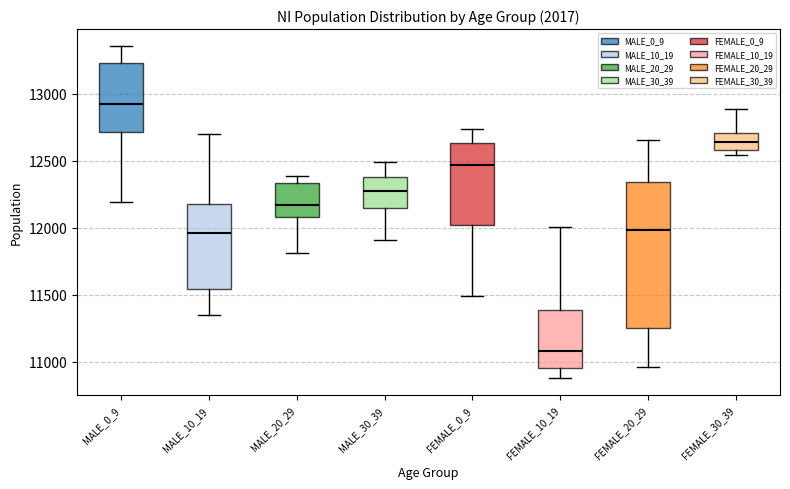

Reading left to right, read every box against the y-axis: the position of its median line, the range the box covers, and the ends of its whiskers. The values are not printed on the chart, so give them approximately, as read against the axis.

MALE_0_9: median 12950, box 12700 to 13250, whiskers 12200 to 13350
MALE_10_19: median 11950, box 11550 to 12200, whiskers 11350 to 12700
MALE_20_29: median 12150, box 12100 to 12350, whiskers 11800 to 12400
MALE_30_39: median 12300, box 12150 to 12400, whiskers 11900 to 12500
FEMALE_0_9: median 12450, box 12050 to 12650, whiskers 11500 to 12750
FEMALE_10_19: median 11100, box 10950 to 11400, whiskers 10900 to 12000
FEMALE_20_29: median 12000, box 11250 to 12350, whiskers 10950 to 12650
FEMALE_30_39: median 12650, box 12600 to 12700, whiskers 12550 to 12900